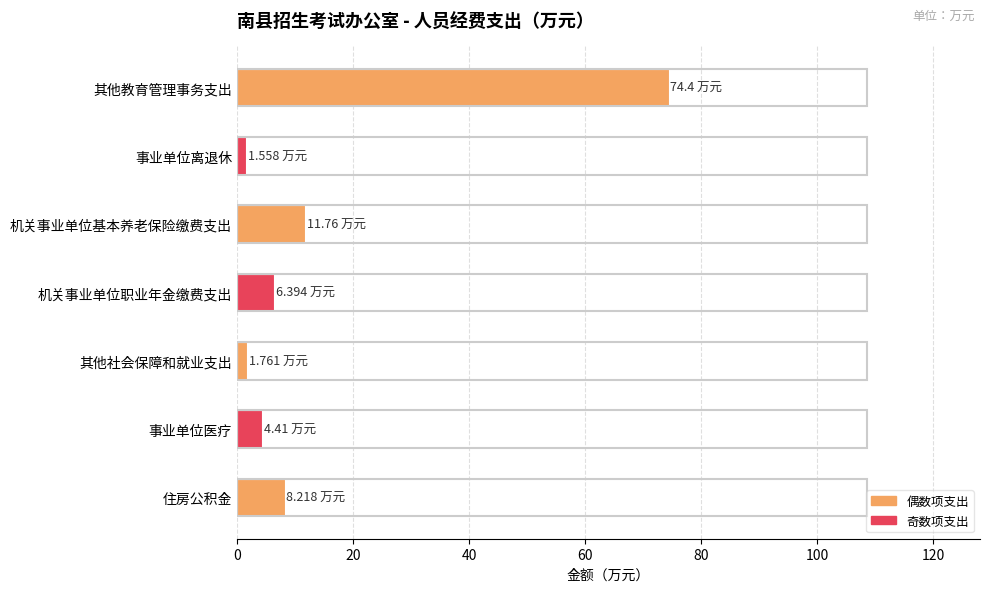

Are the bars horizontal?

Yes